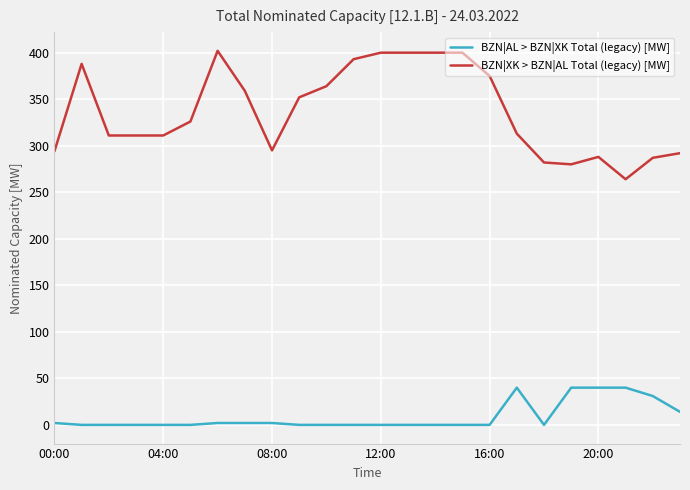

Which series has the widest spread of values?

BZN|XK > BZN|AL Total (legacy) [MW]